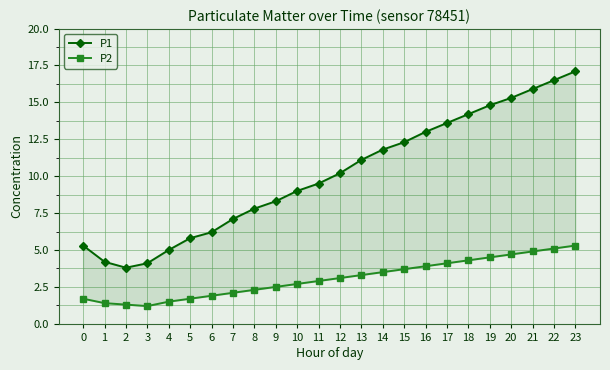

Where is the first local minimum for P2?

3